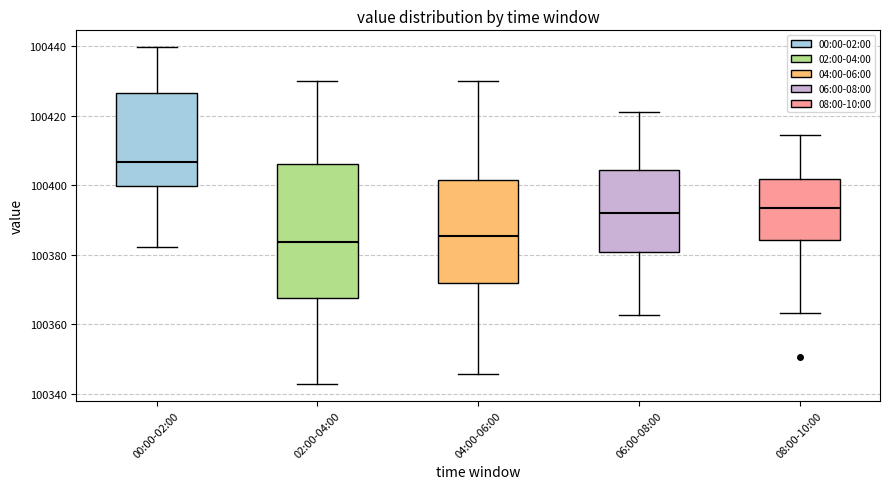

Where is the upper edge of the box for 06:00-08:00 on the y-axis? The values are not printed on the chart, so give them approximately, as read against the axis.

100404